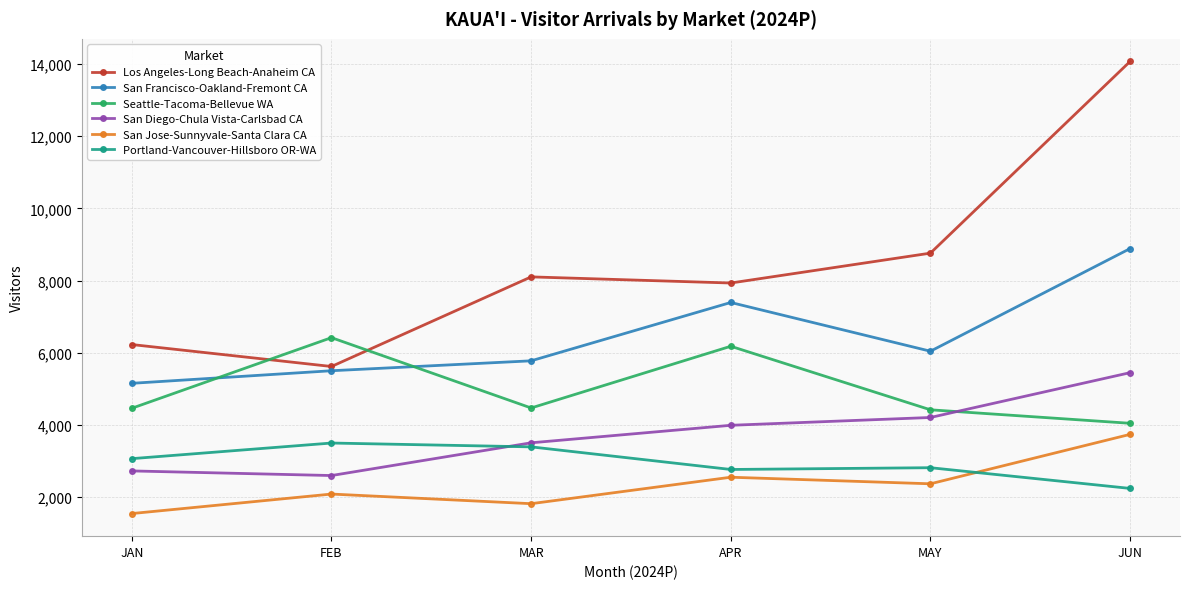

Which series has the widest spread of values?

Los Angeles-Long Beach-Anaheim CA